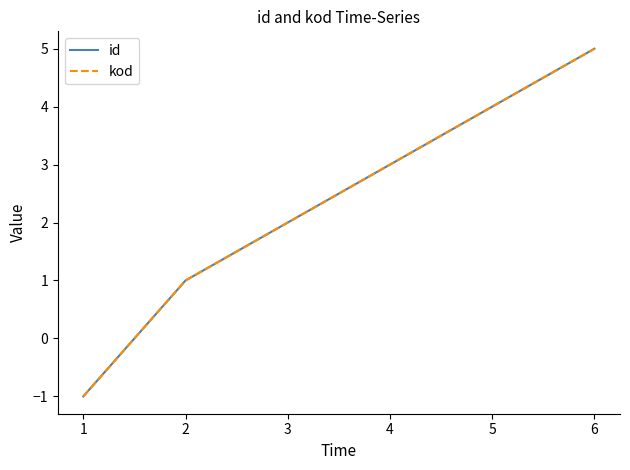

Which series has the largest total across all categories?

id